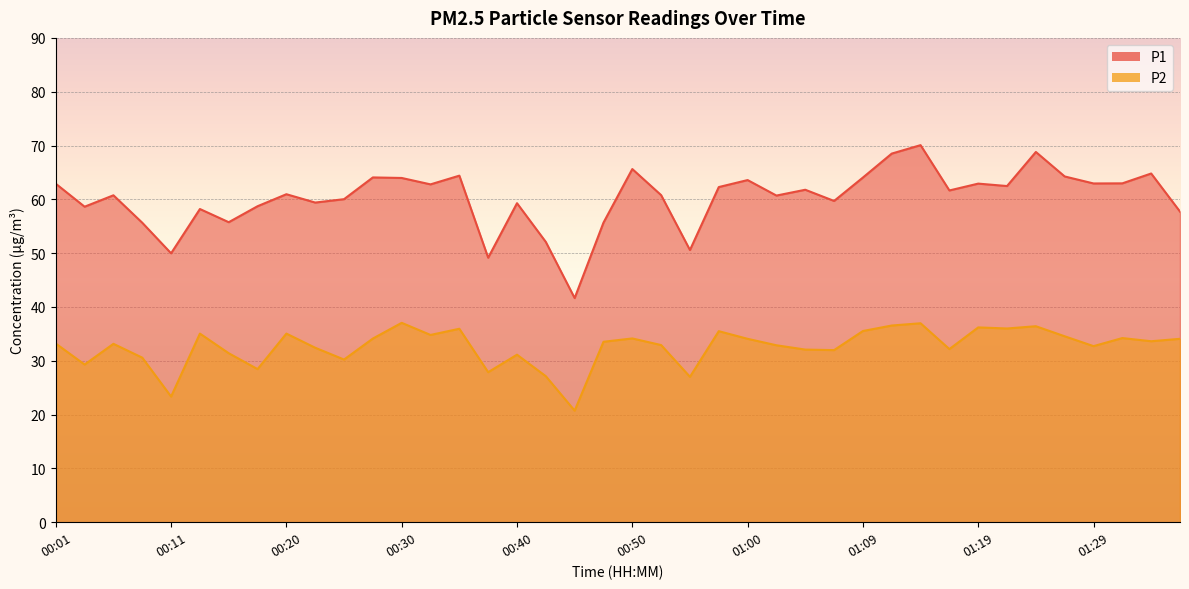

Reading left to right, what are all the values shown in this chart?

P1: 00:01=62.9	00:03=58.6	00:06=60.8	00:08=55.6	00:11=50.0	00:13=58.2	00:16=55.8	00:18=58.7	00:20=61.0	00:23=59.4	00:25=60.0	00:28=64.1	00:30=64.0	00:33=62.8	00:35=64.4	00:38=49.1	00:40=59.3	00:43=52.1	00:45=41.6	00:47=55.7	00:50=65.6	00:52=60.8	00:55=50.6	00:57=62.3	01:00=63.6	01:02=60.7	01:04=61.8	01:07=59.7	01:09=64.0	01:12=68.5	01:15=70.1	01:17=61.6	01:19=62.9	01:22=62.5	01:24=68.8	01:27=64.2	01:29=63.0	01:32=63.0	01:34=64.8	01:36=57.7
P2: 00:01=33.2	00:03=29.3	00:06=33.1	00:08=30.6	00:11=23.4	00:13=35.0	00:16=31.4	00:18=28.4	00:20=35.0	00:23=32.4	00:25=30.2	00:28=34.1	00:30=37.0	00:33=34.8	00:35=36.0	00:38=27.9	00:40=31.1	00:43=27.1	00:45=20.7	00:47=33.5	00:50=34.1	00:52=32.9	00:55=27.0	00:57=35.5	01:00=34.1	01:02=32.9	01:04=32.1	01:07=32.0	01:09=35.5	01:12=36.5	01:15=37.0	01:17=32.2	01:19=36.2	01:22=36.0	01:24=36.4	01:27=34.5	01:29=32.7	01:32=34.2	01:34=33.6	01:36=34.1